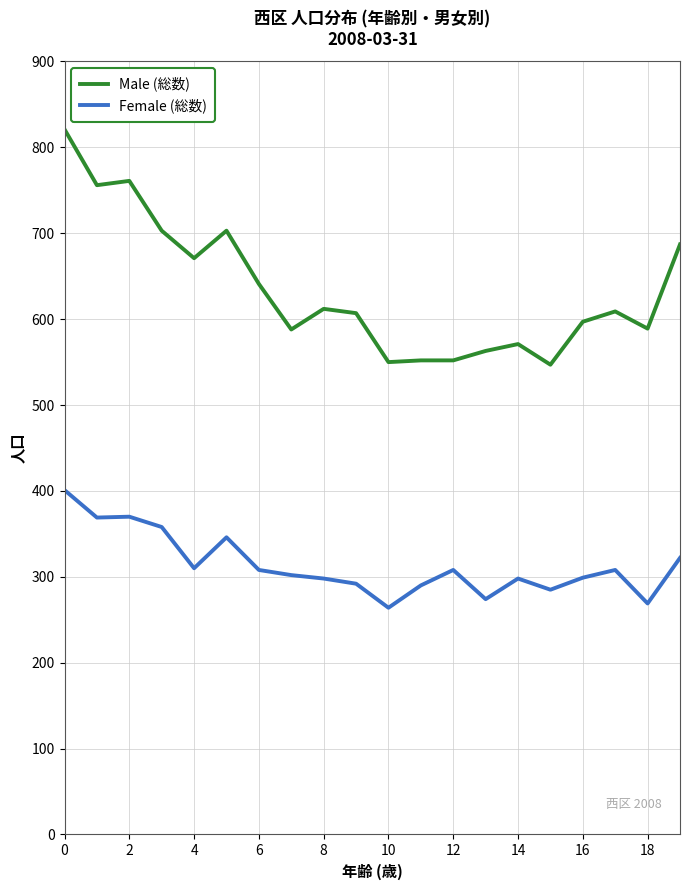

Does the chart display data point markers on the line(s)?

No